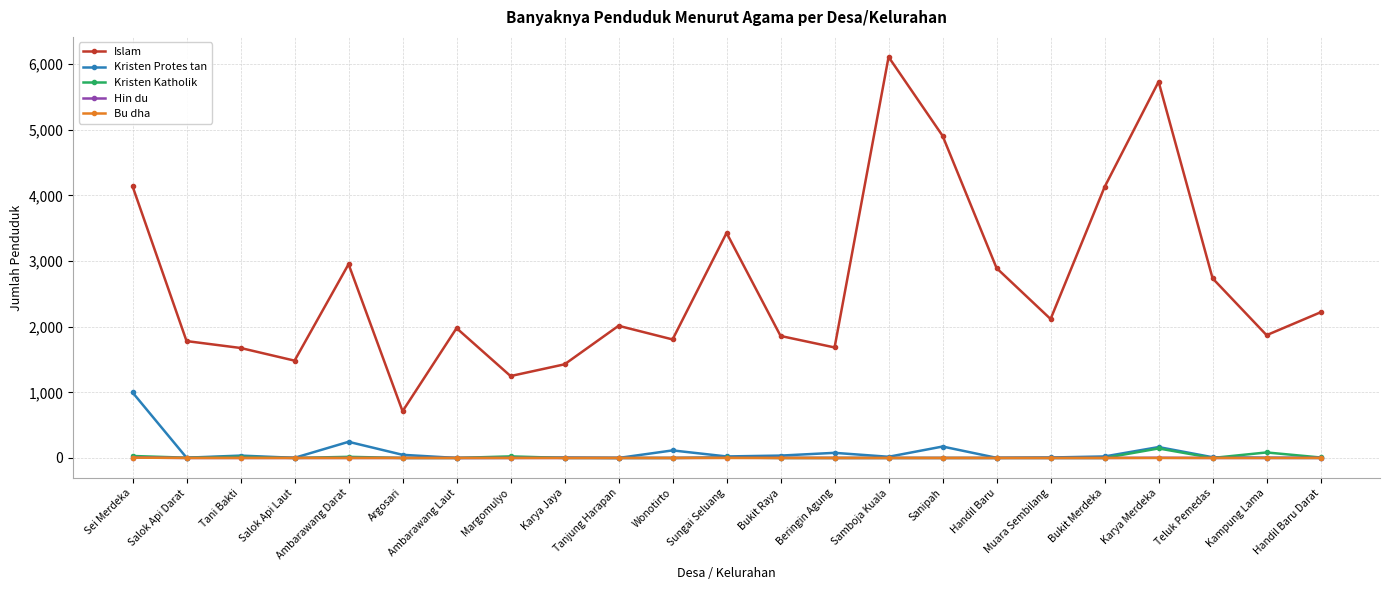

True or false: Islam has a value of 2546 at Kampung Lama.

False